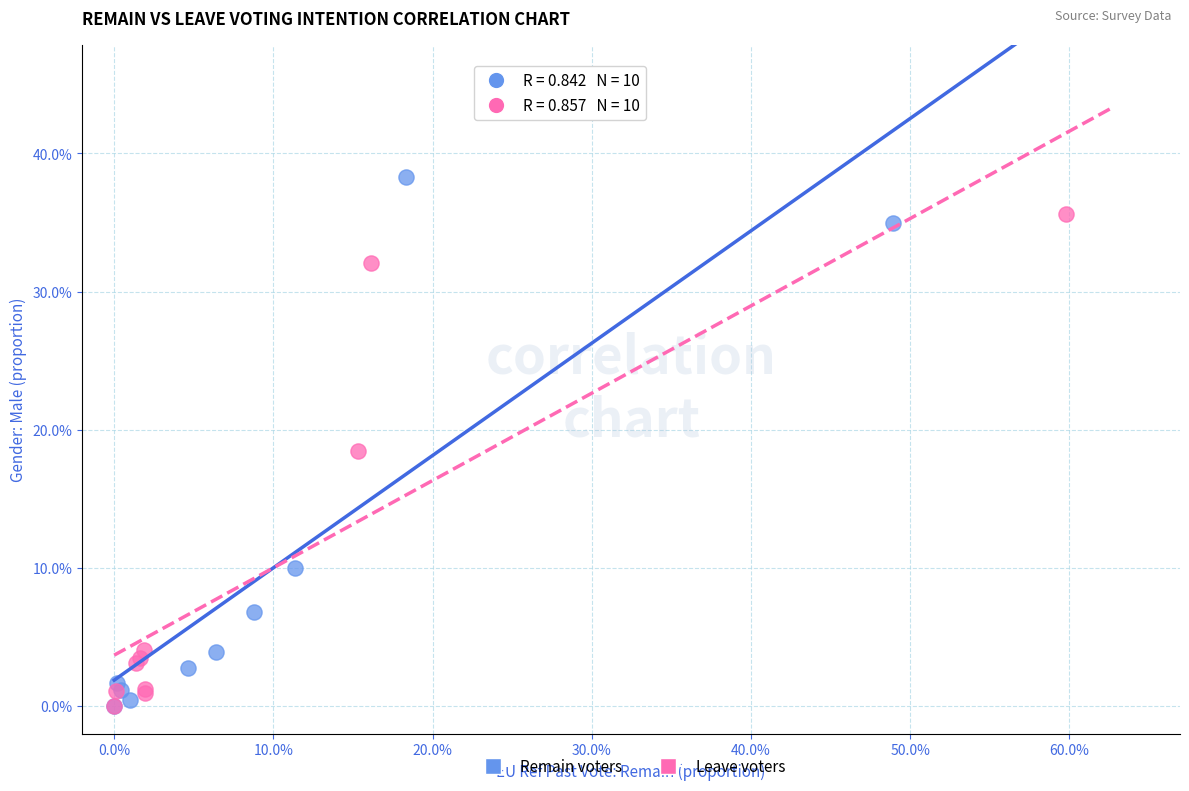

What are all the series names shown in the legend?

Remain voters, Leave voters